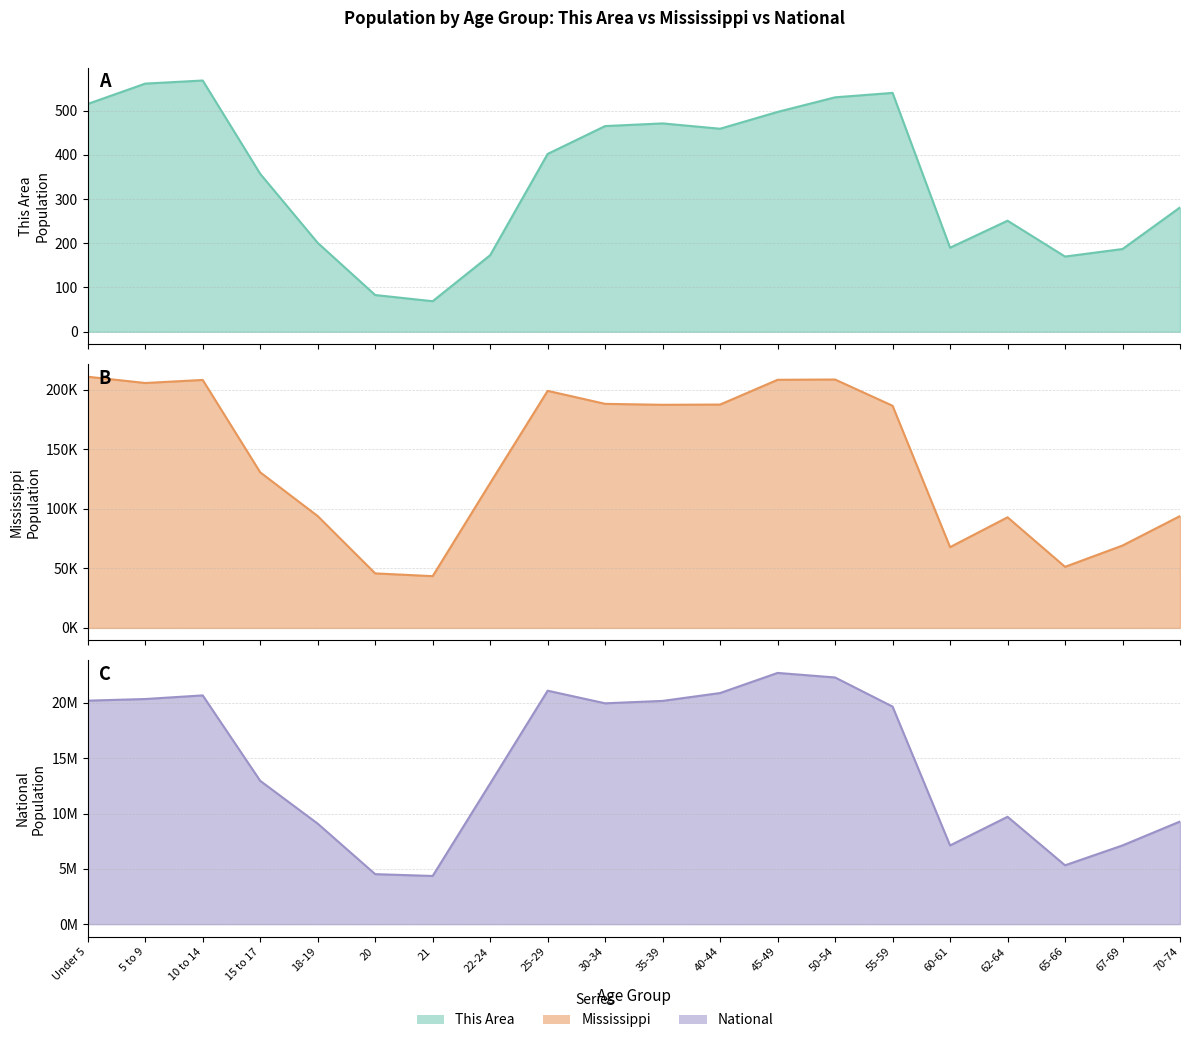

Reading left to right, list all the values displayed in this chart.

This Area: 515	561	568	357	201	83	69	173	402	465	471	459	497	530	540	190	251	170	187	281
Mississippi: 210956	205672	208248	130679	93940	45798	43475	121621	199082	188171	187368	187579	208369	208607	186569	67854	92902	51319	69204	93946
National: 20201362	20348657	20677194	12954254	9086089	4519129	4354294	12712576	21101849	19962099	20179642	20890964	22708591	22298125	19664805	7113727	9704197	5319902	7115361	9278166